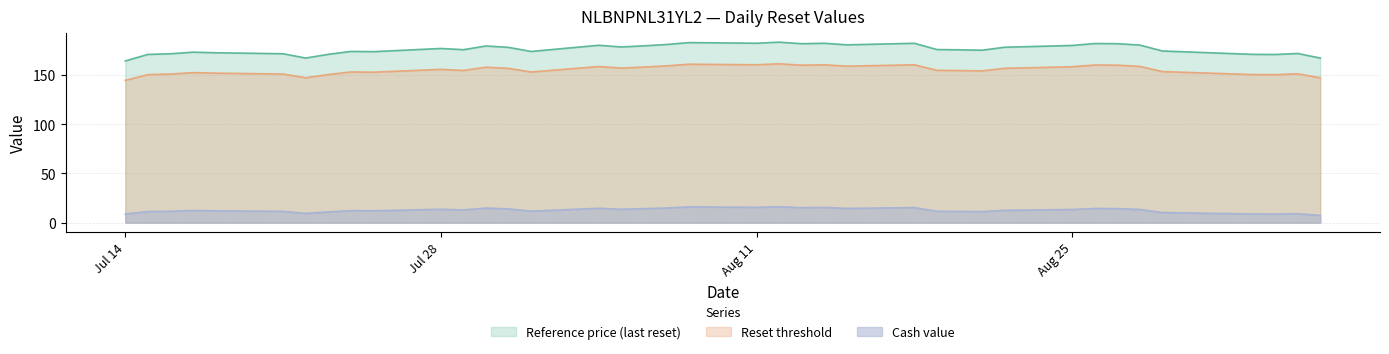

What is the smallest value displayed?

7.4